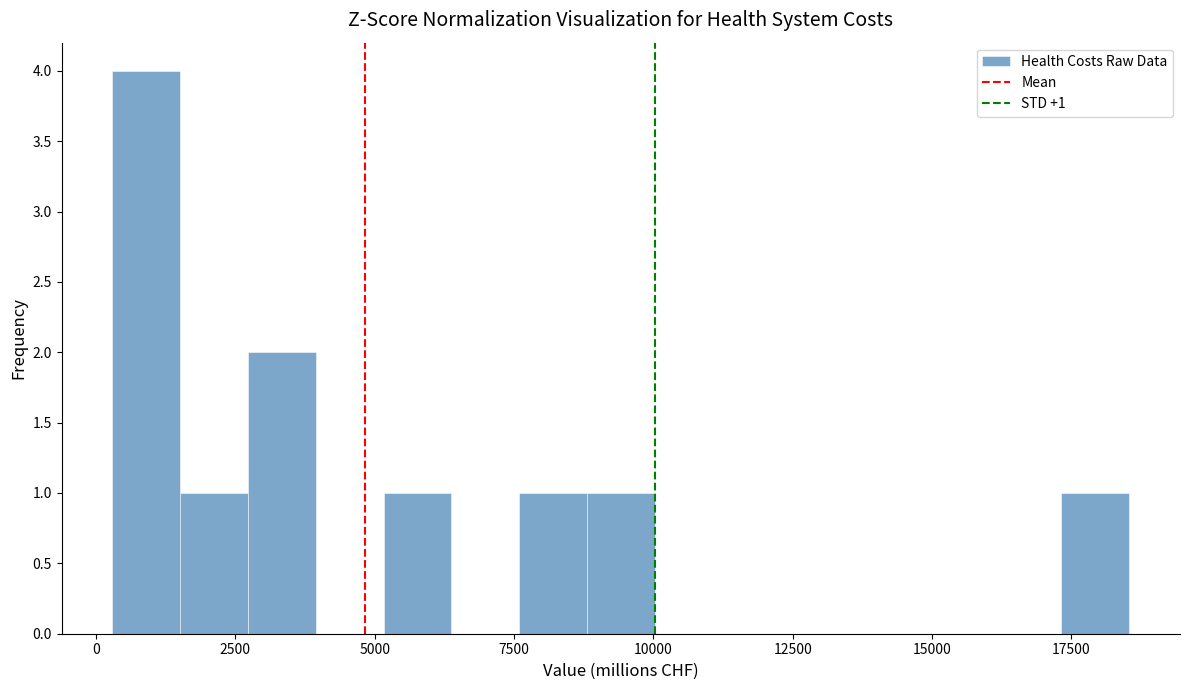

Read against the x-axis, roughly where is the centre of the tallest bar?

1000